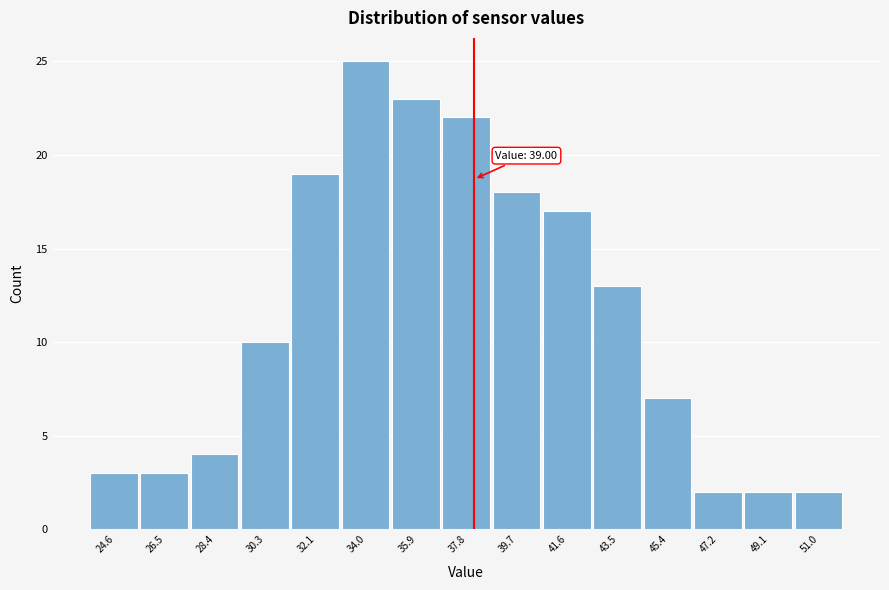

Reading left to right, extract all data points from this chart.

3	3	4	10	19	25	23	22	18	17	13	7	2	2	2